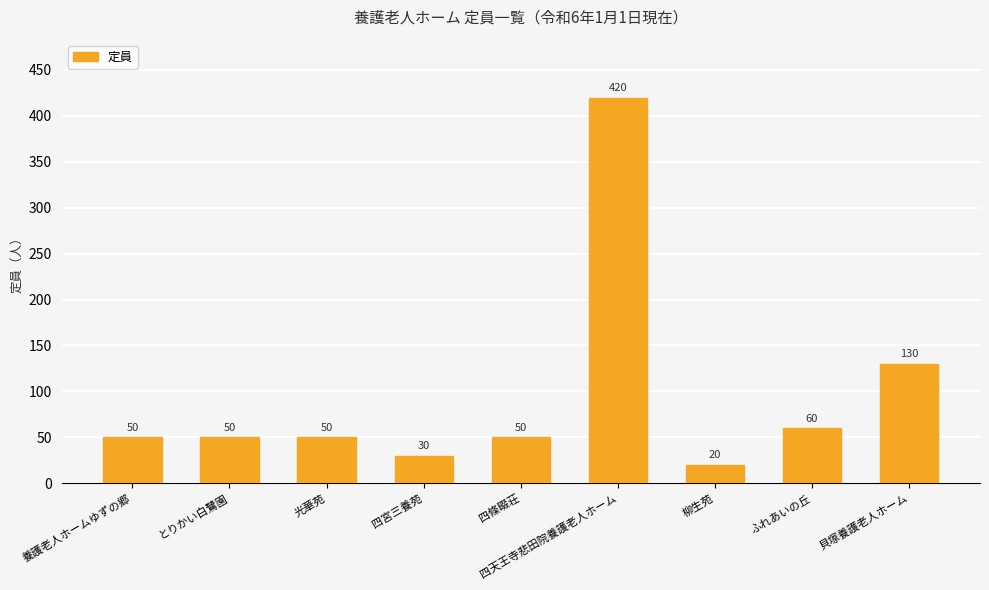

What is the label of the 9th bar from the left?

貝塚養護老人ホーム